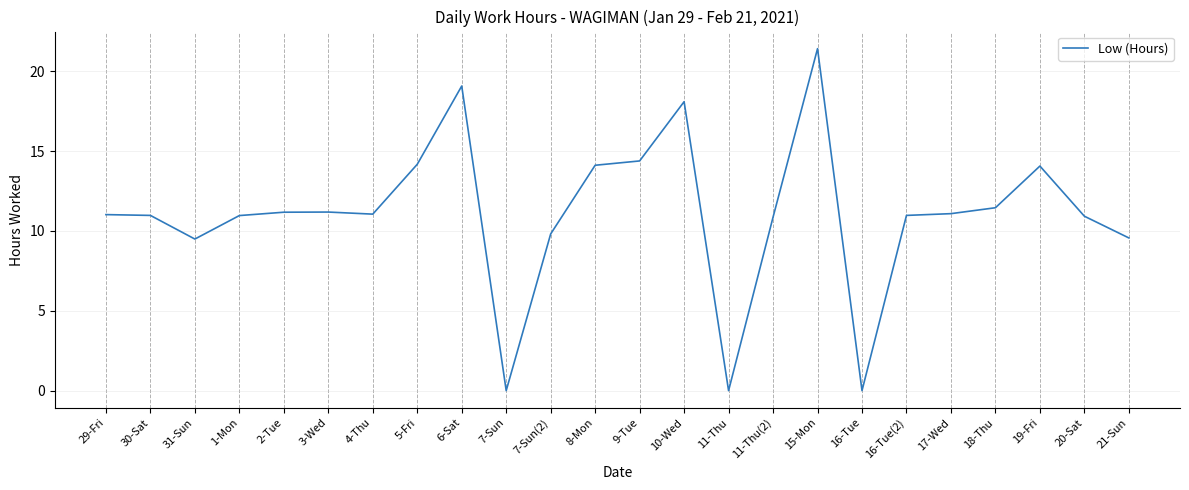

The value at 9-Tue is 21.4. True or false?

False